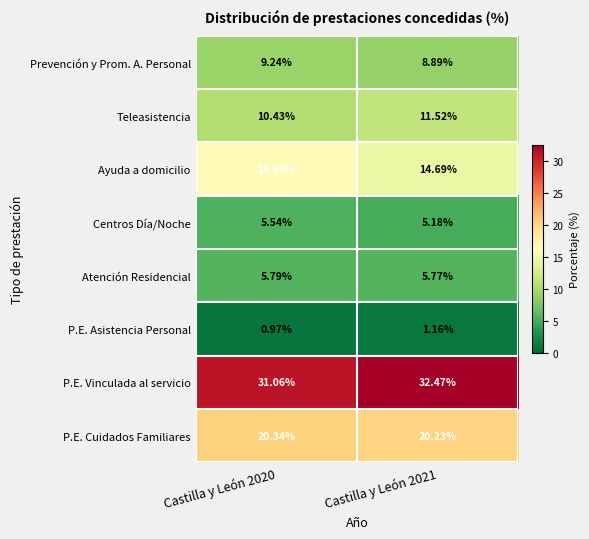

Between Castilla y León 2020 and Castilla y León 2021, which series saw the biggest shift?

Ayuda a domicilio